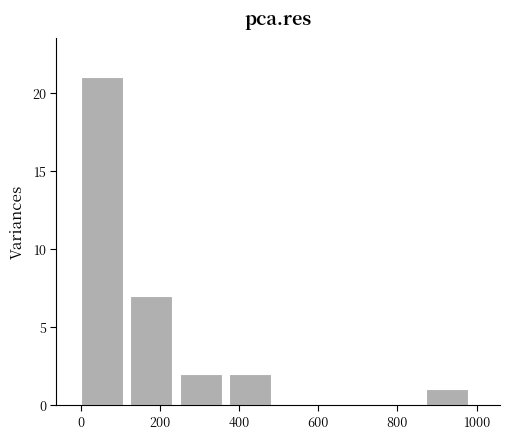

How tall is the bar that spans 260 to 380 on the x-axis? Neither the bar edges nor the heights are printed on the chart, so give them approximately, as read against the axes.

2